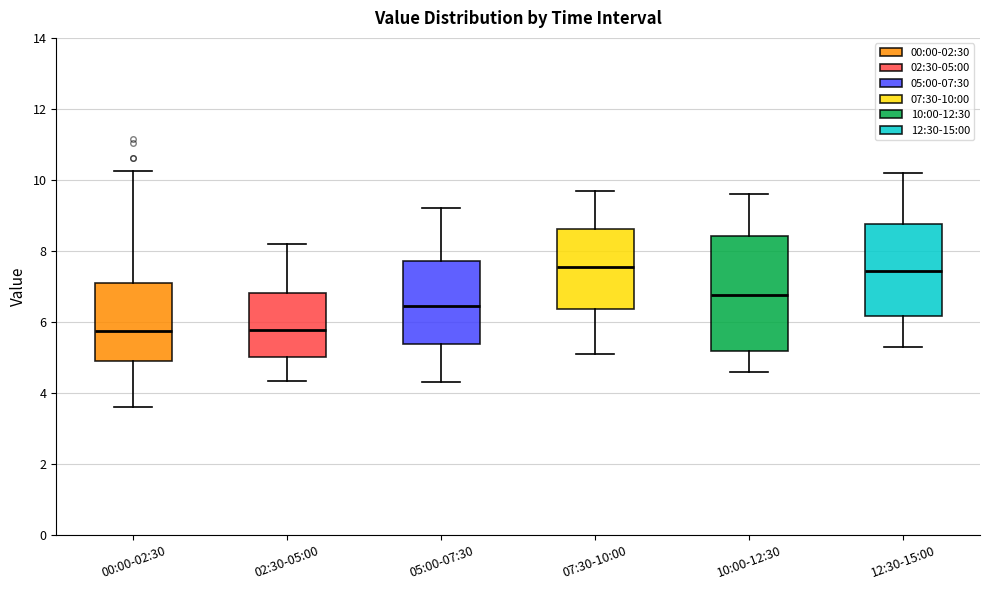

Comparing the boxes themselves (not the whiskers), which one is the tallest?

10:00-12:30